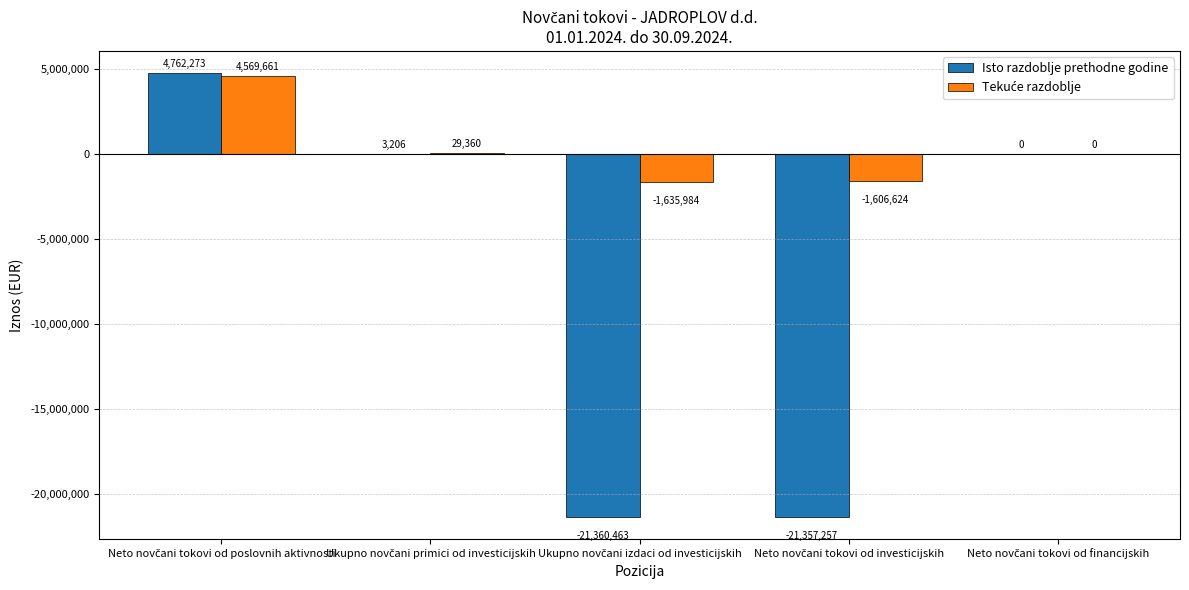

What is the sum of all Isto razdoblje prethodne godine values?

-37952241